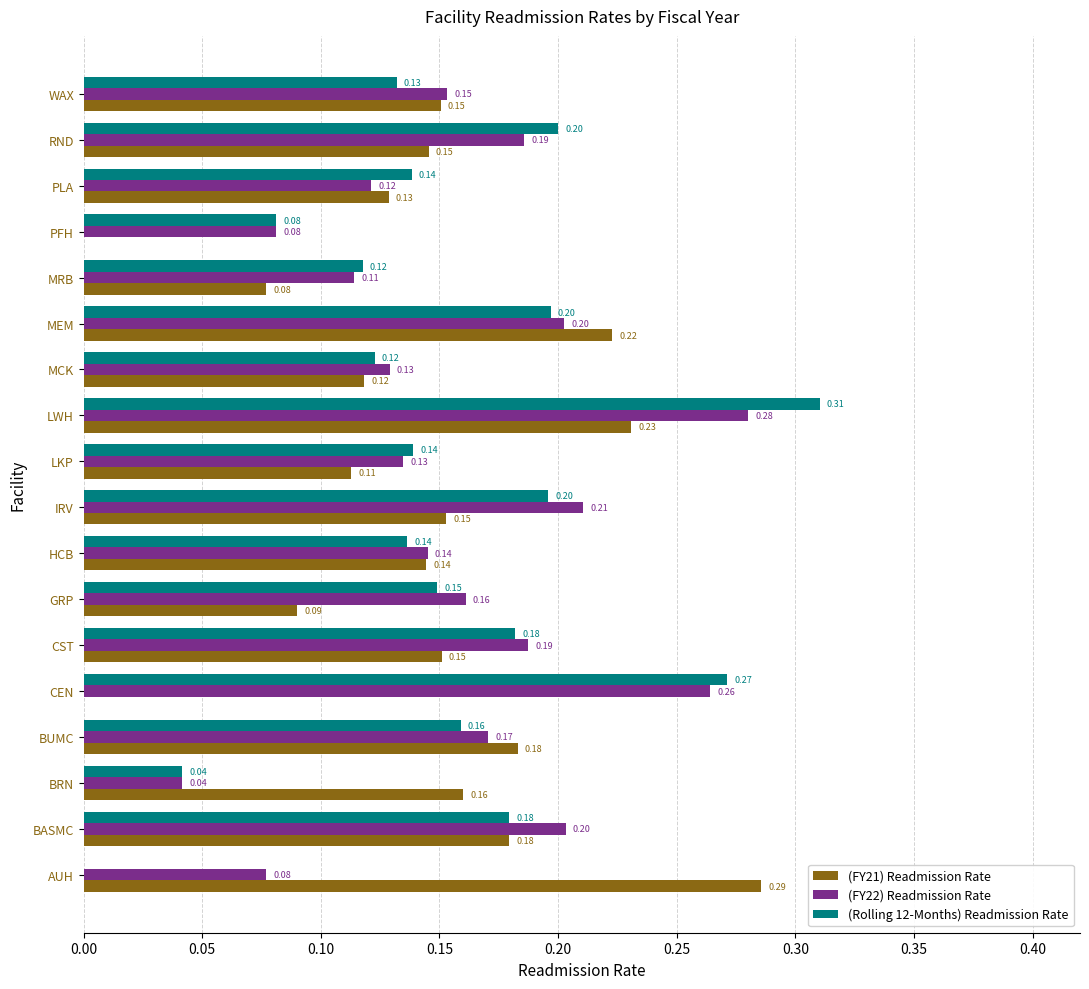

Which series has the largest total across all categories?

(FY22) Readmission Rate